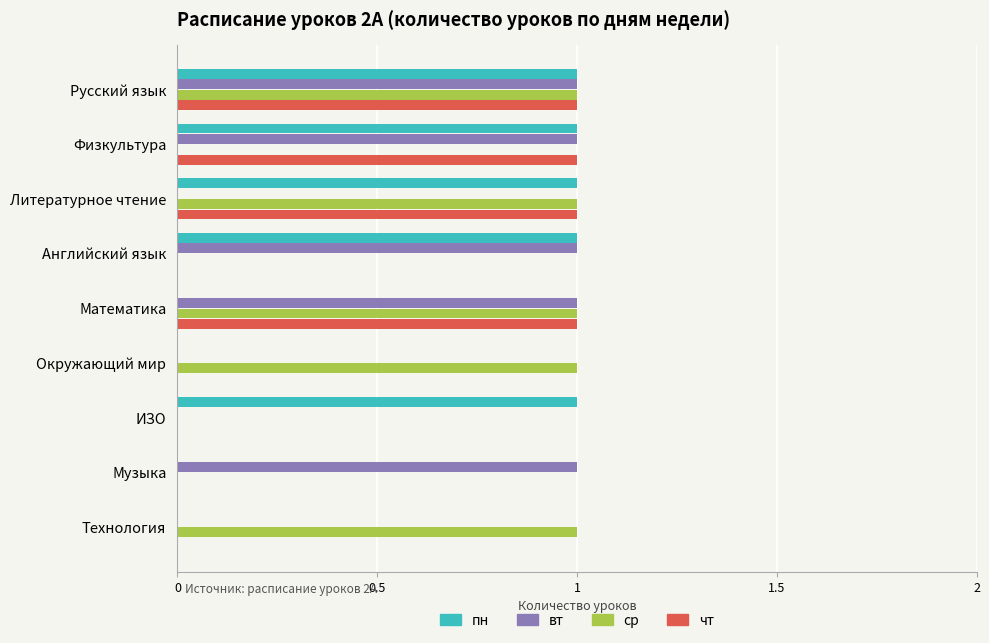

Is it true that ср equals 1 at ИЗО?

False